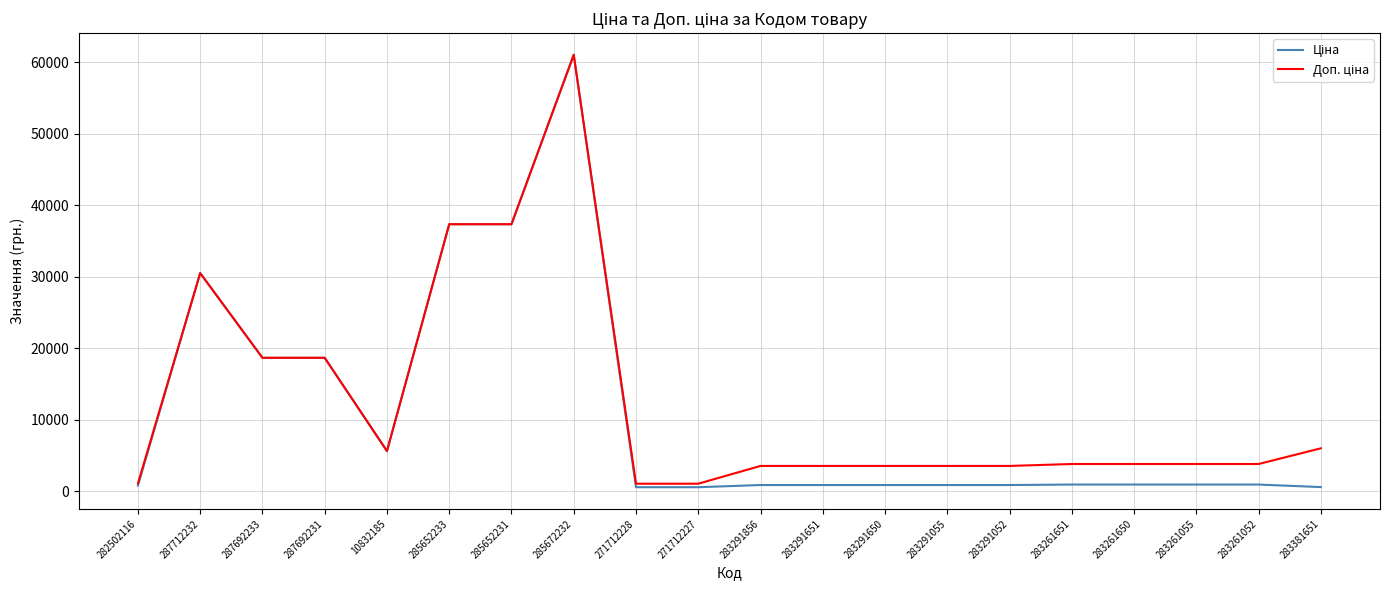

At which category does the chart reach its peak across all series?

285672232